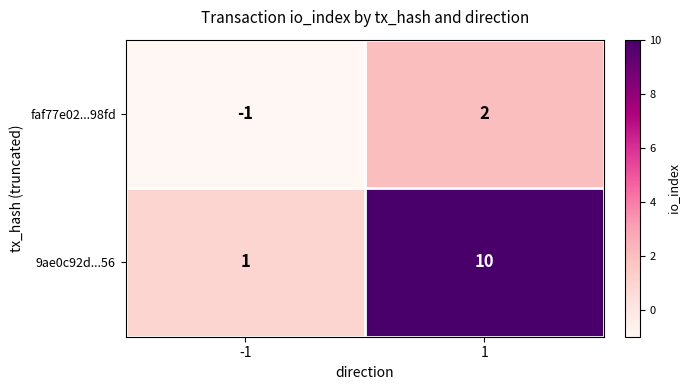

Which series has the largest total across all categories?

9ae0c92d...56